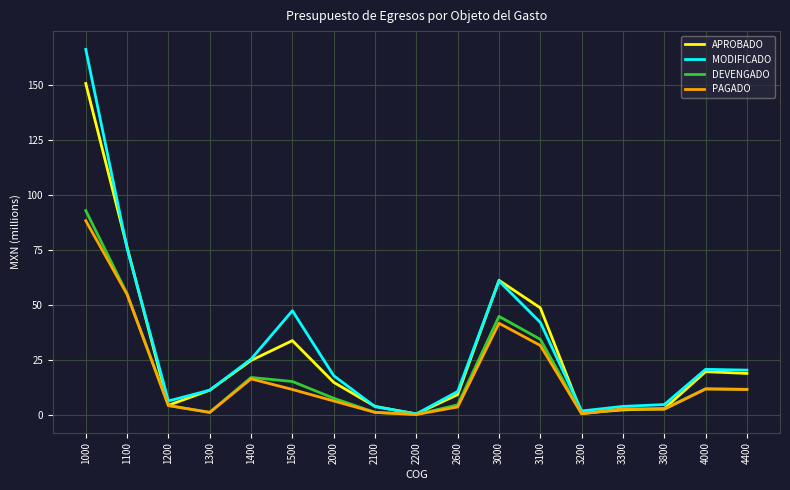

After their last crossing, which series has the higher values: APROBADO or DEVENGADO?

APROBADO